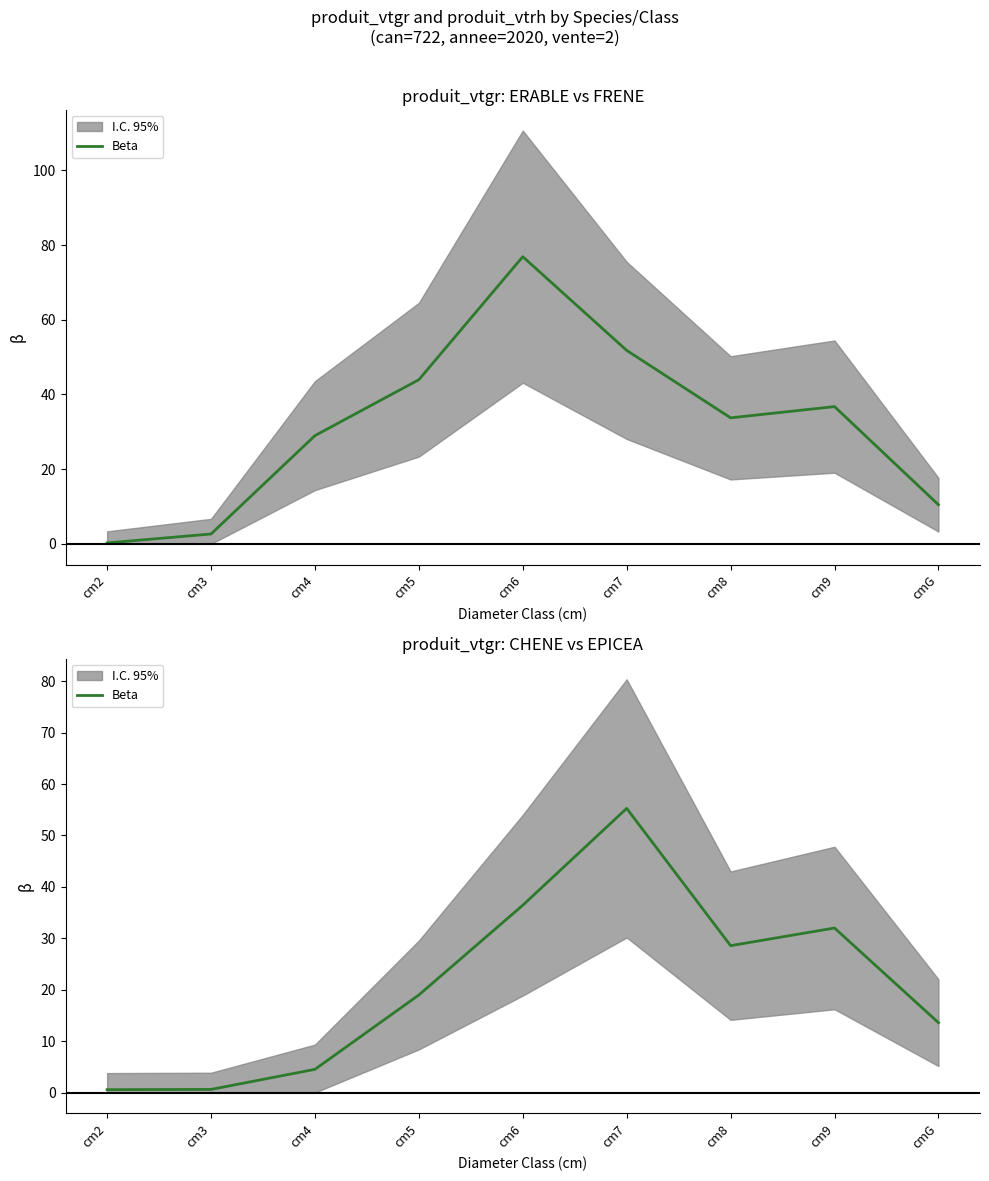

What is the difference between the values at cm4 and cmG?

9.1